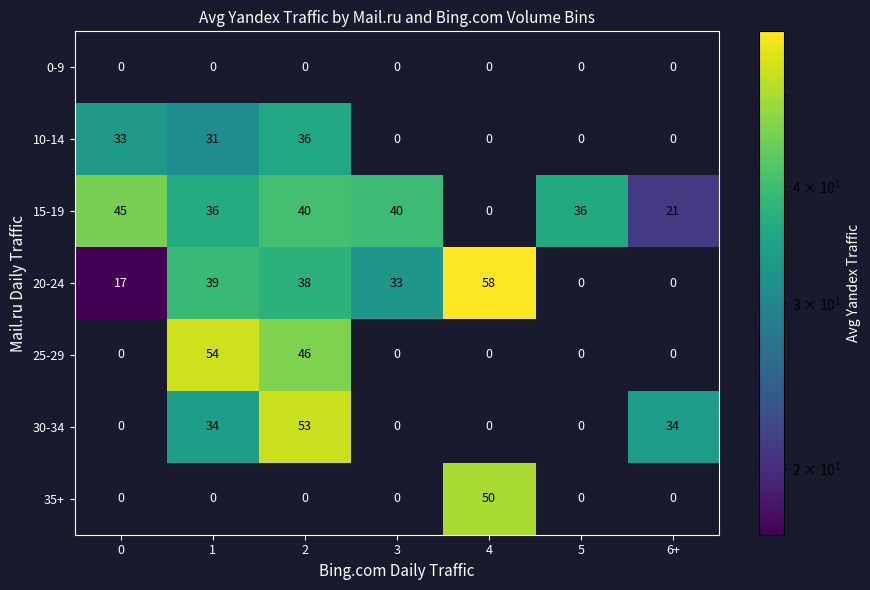

Which series has the largest range (max minus min)?

20-24